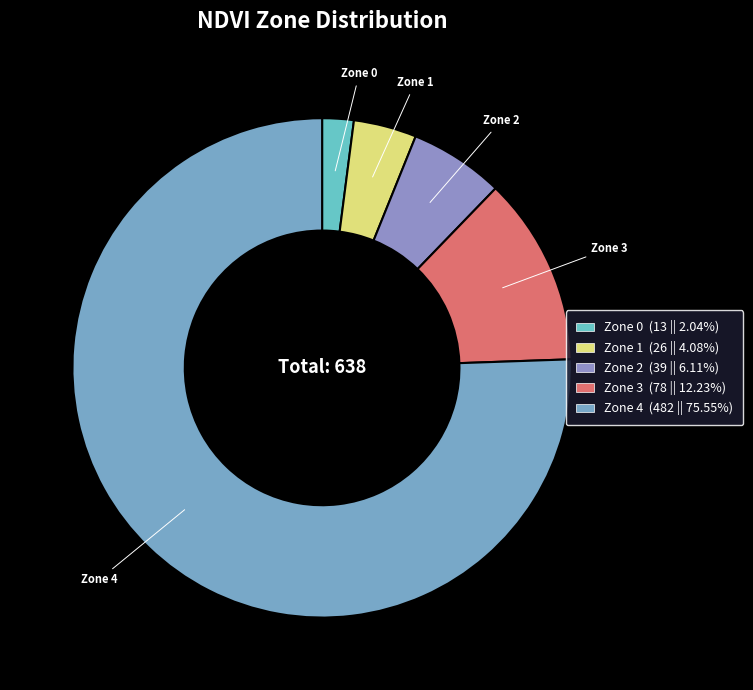

Is it true that Zone 3 is 5% of the pie?

False